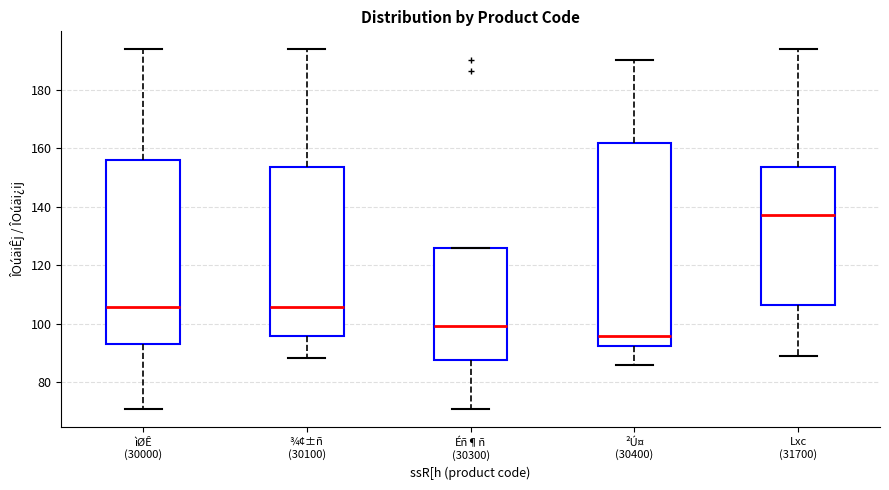

Reading left to right, transcribe this box plot: for each box, give where its median line is, the range the box spans, and where its two whiskers end, as read against the y-axis. The values are not printed on the chart, so give them approximately, as read against the axis.

ìØÊ (30000): median 106, box 92 to 156, whiskers 70 to 194
¾¢±ñ (30100): median 106, box 96 to 154, whiskers 88 to 194
Éñ¶ñ (30300): median 100, box 88 to 126, whiskers 70 to 126
²Ú¤ (30400): median 96, box 92 to 162, whiskers 86 to 190
Lxc (31700): median 138, box 106 to 154, whiskers 88 to 194